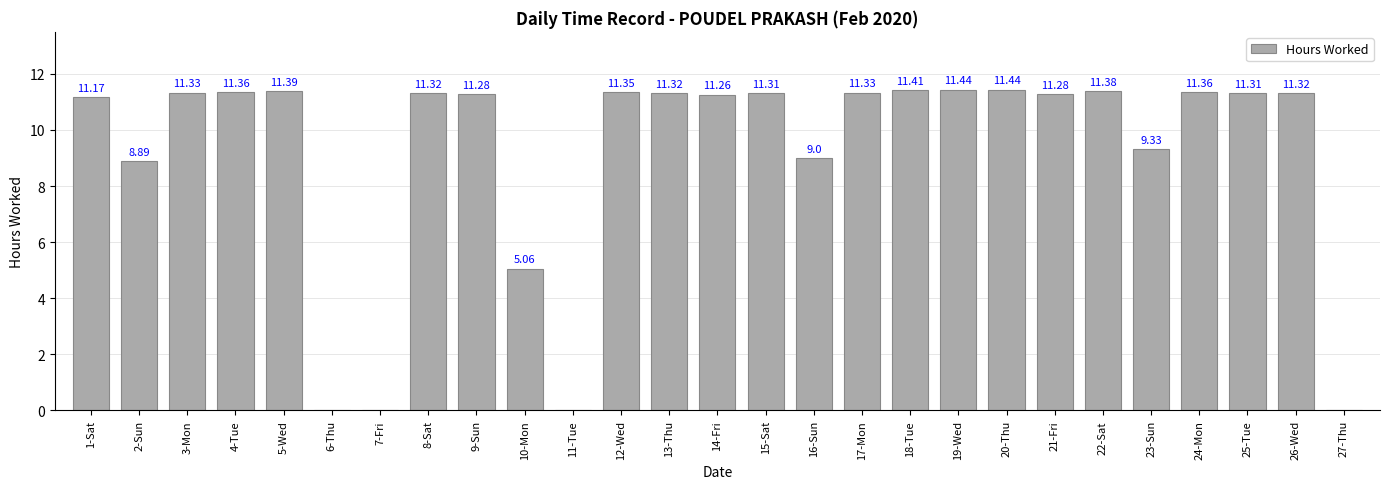

What is the sum of the values at 16-Sun and 13-Thu?

20.3